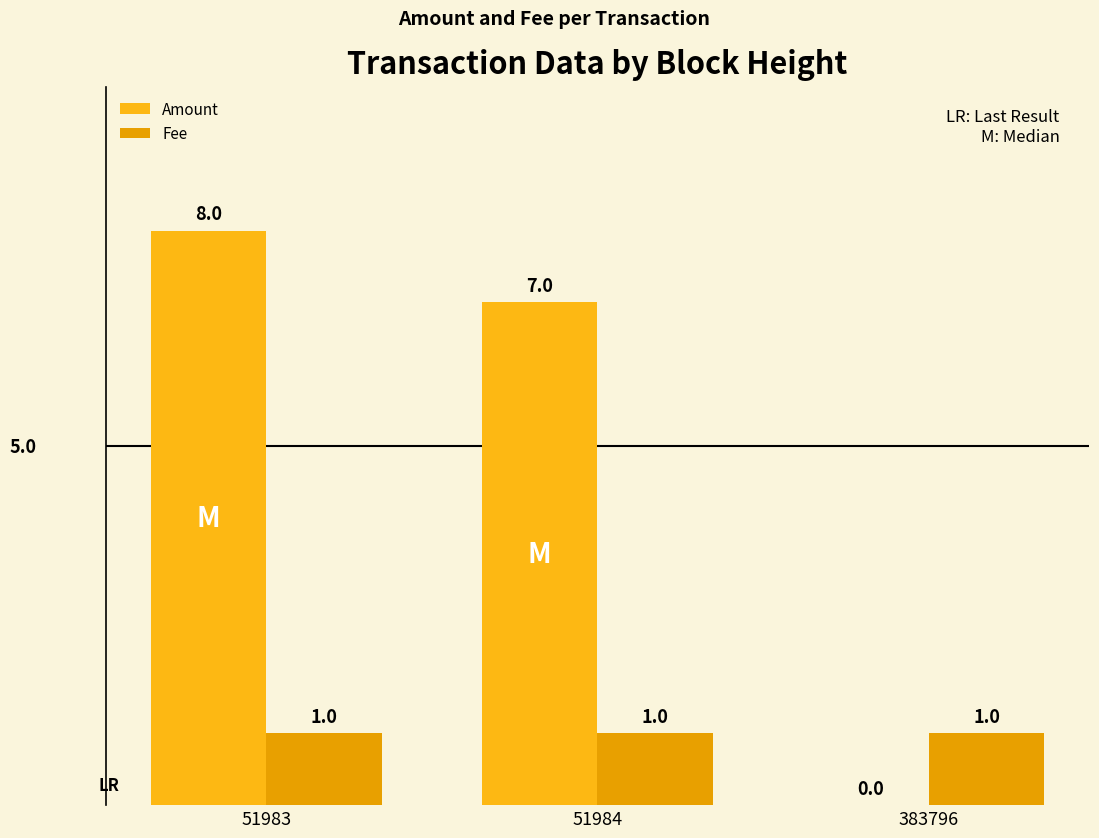

Which series has the largest total across all categories?

Amount